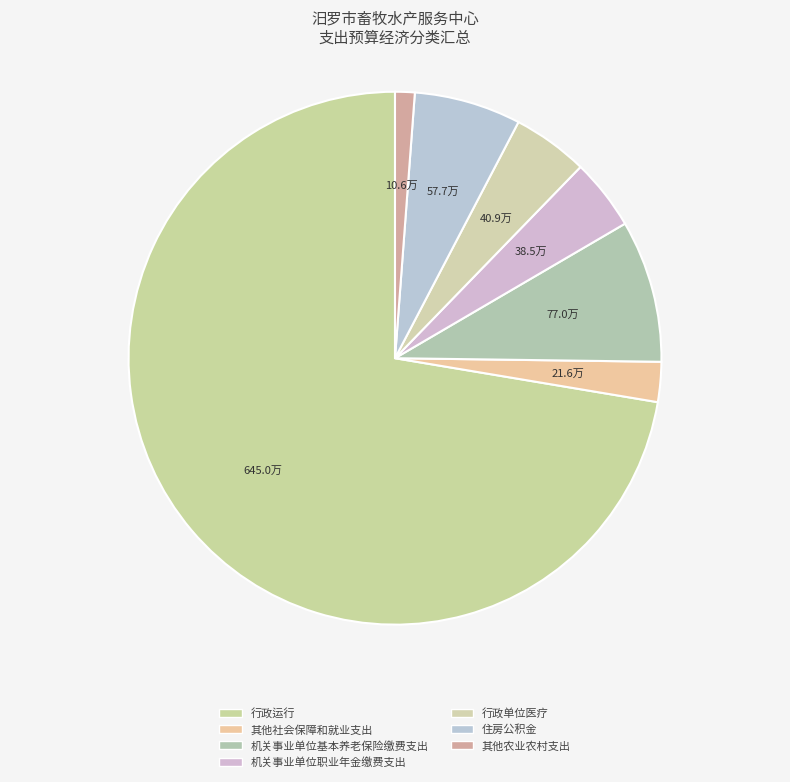

How much of the chart is everything except 行政单位医疗?

95.4%